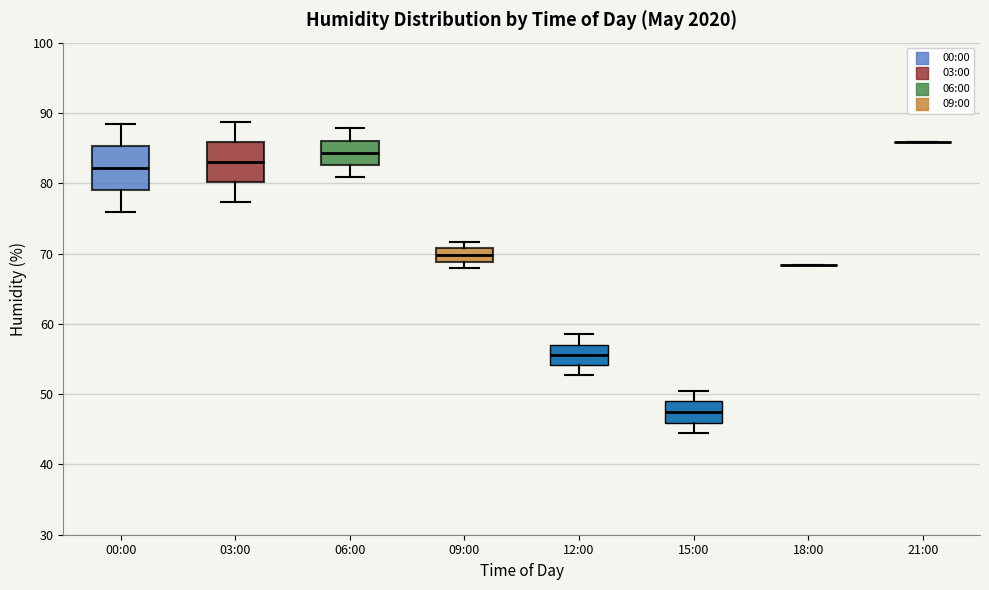

Reading left to right, transcribe this box plot: for each box, give where its median line is, the range the box spans, and where its two whiskers end, as read against the y-axis. The values are not printed on the chart, so give them approximately, as read against the axis.

00:00: median 82, box 79 to 85, whiskers 76 to 88
03:00: median 83, box 80 to 86, whiskers 77 to 89
06:00: median 84, box 83 to 86, whiskers 81 to 88
09:00: median 70, box 69 to 71, whiskers 68 to 72
12:00: median 56, box 54 to 57, whiskers 53 to 59
15:00: median 47, box 46 to 49, whiskers 44 to 51
18:00: box collapsed to a line at 68, whiskers 68 to 68
21:00: box collapsed to a line at 86, whiskers 86 to 86